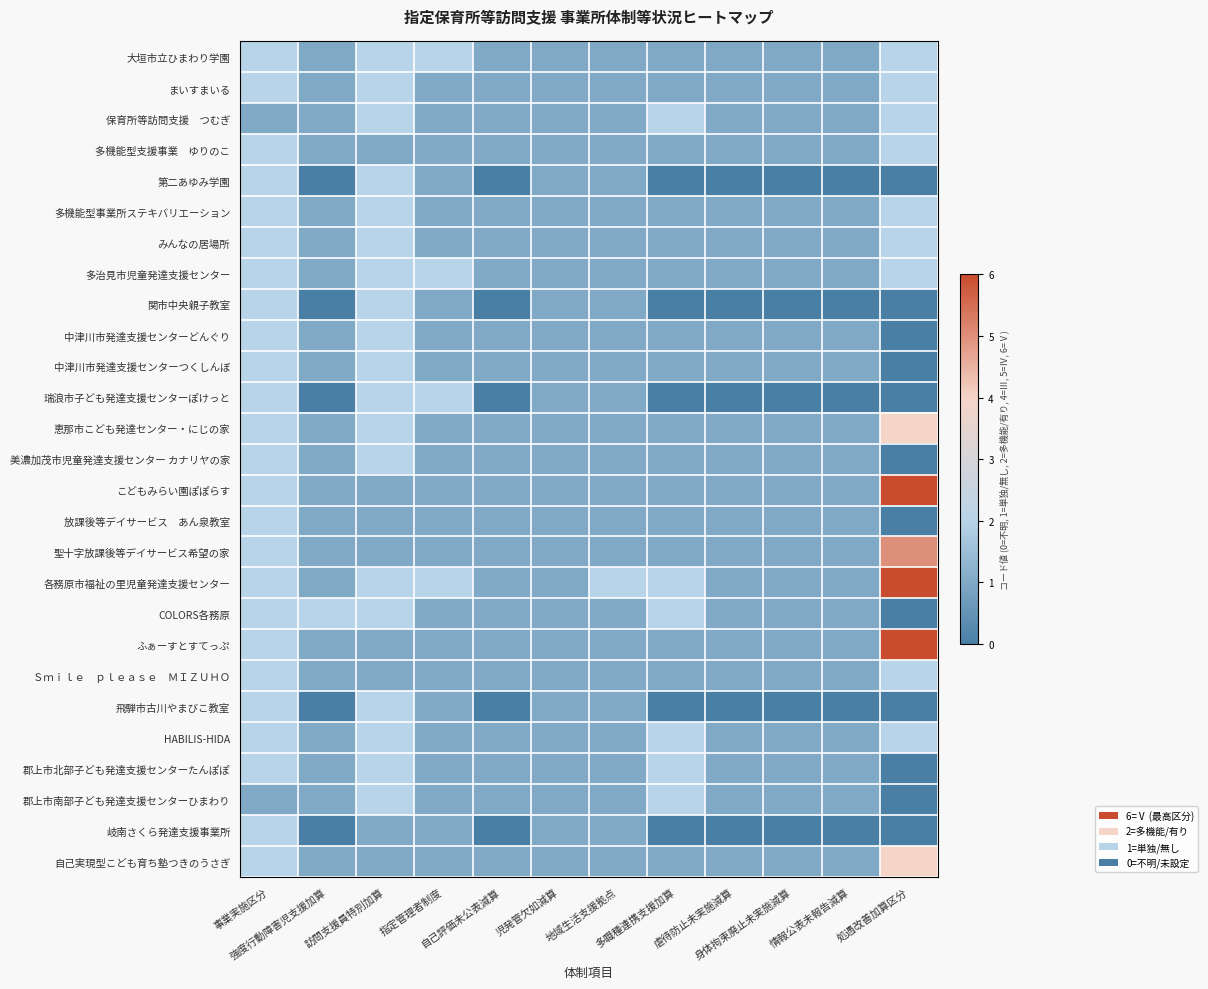

What is the total value across all series at 地域生活支援拠点?

28